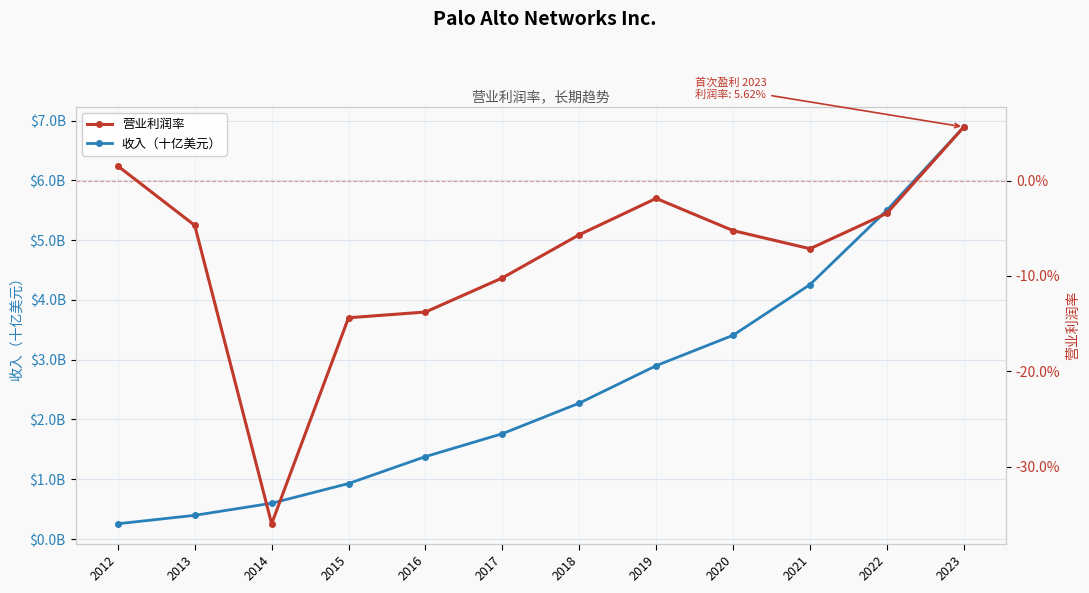

At which label does 营业利润率 first exceed 0?

2012